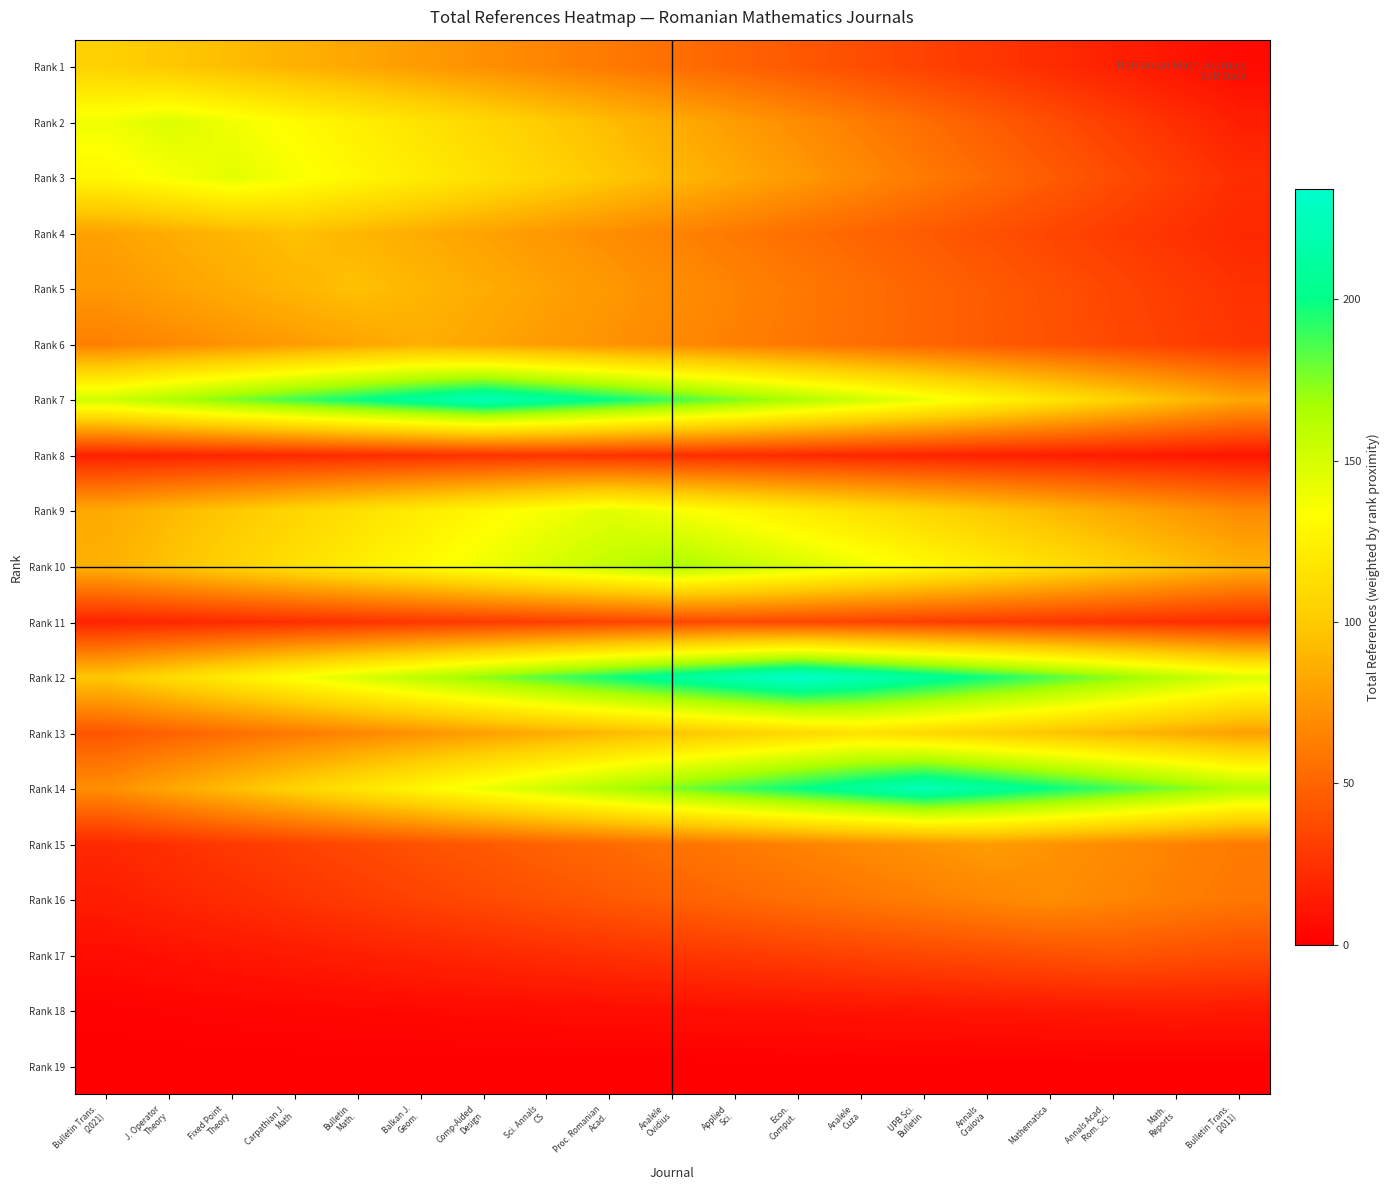

What is the total value across all series at Proc. Romanian
Acad.?

1608.7